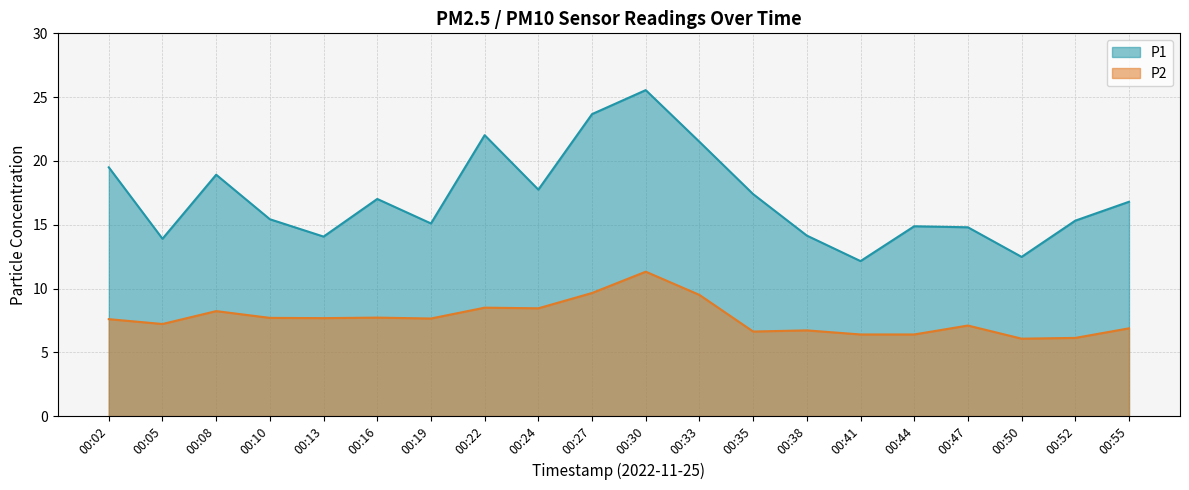

Between 00:24 and 00:35, which series saw the biggest shift?

P2